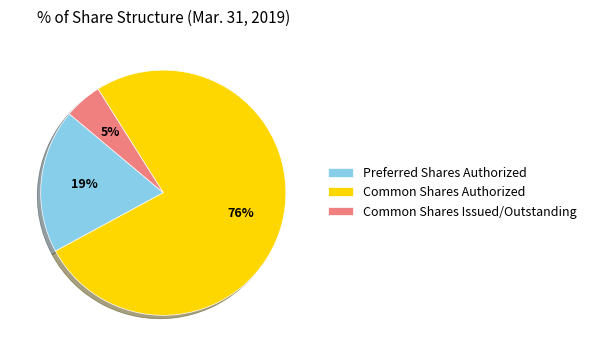

Does Common Shares Authorized represent more than half of the total?

Yes